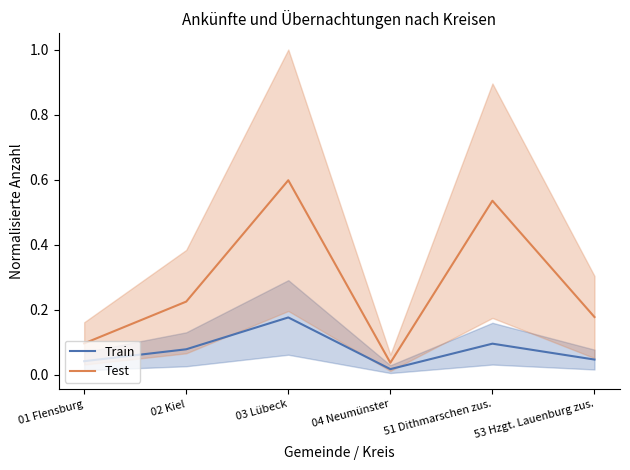

Between 03 Lübeck and 04 Neumünster, which is larger?

03 Lübeck